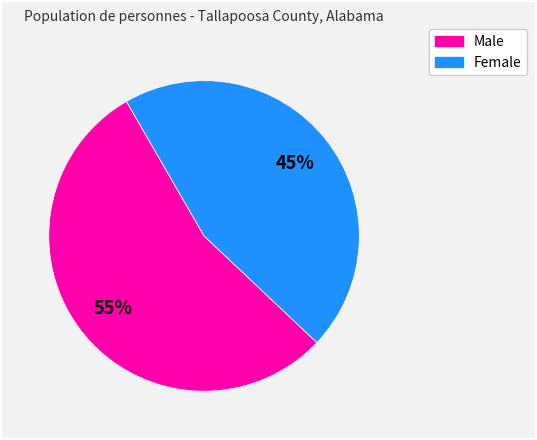

How many slices are in this pie chart?

2